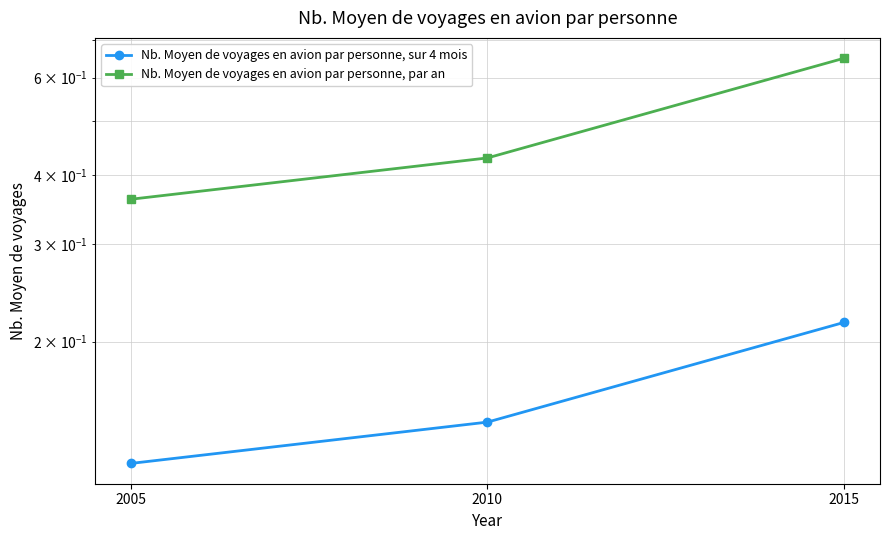

At how many categories does at least one series exceed 0?

3